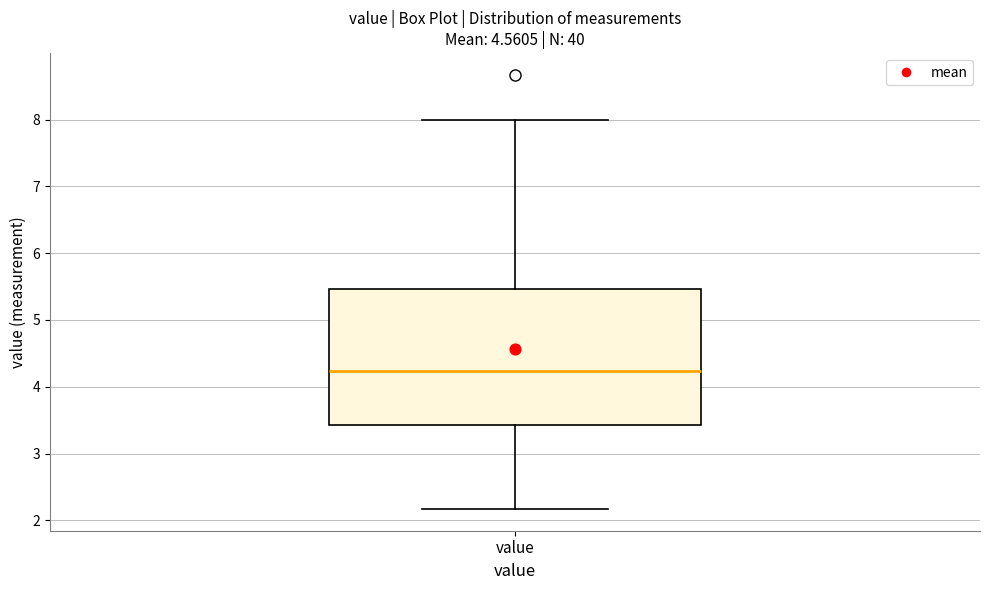

Where is the lower edge of the box for value on the y-axis? The values are not printed on the chart, so give them approximately, as read against the axis.

3.4